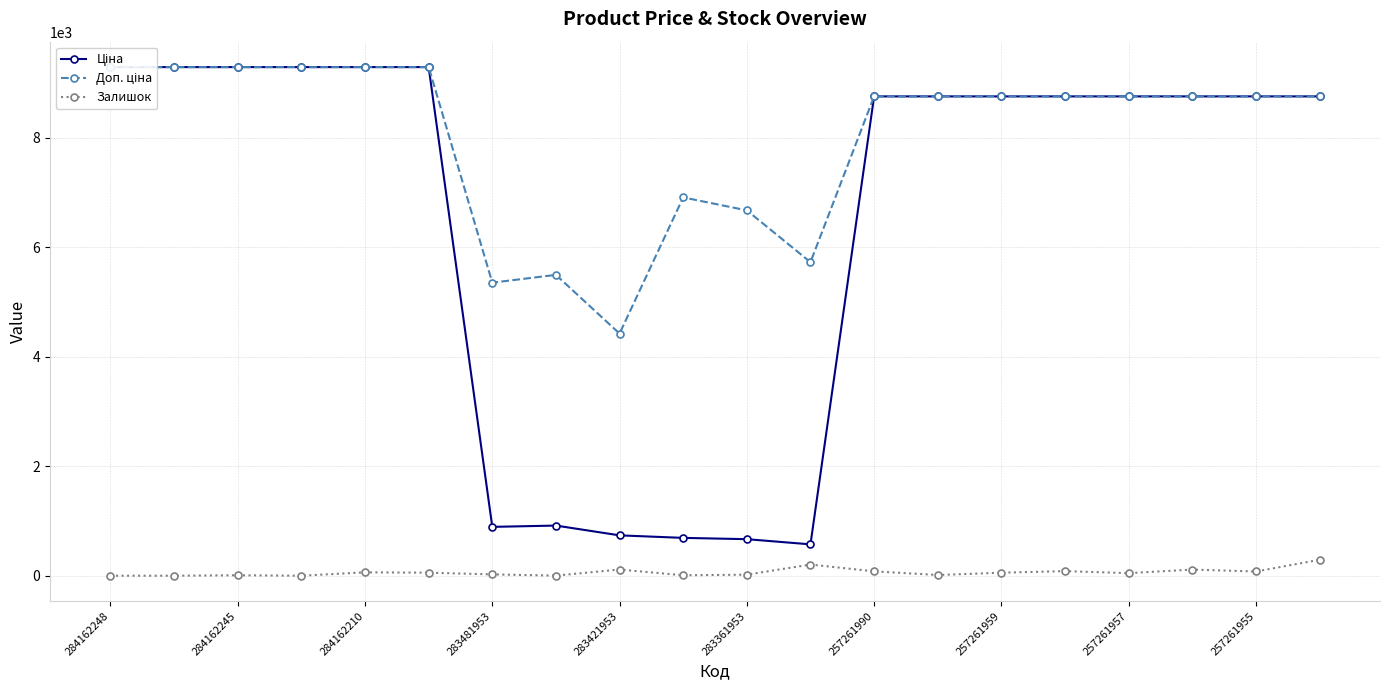

What is the sum of the Доп. ціна values at 16 and 257261959?

14250.5